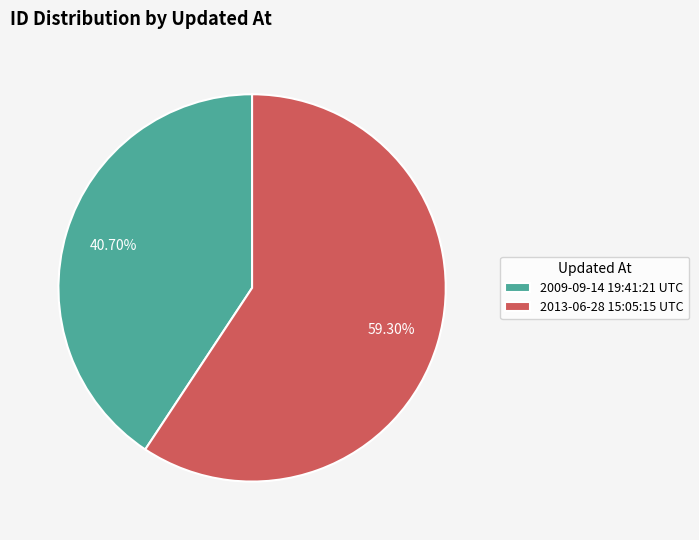

Which slice represents more than half of the pie?

2013-06-28 15:05:15 UTC